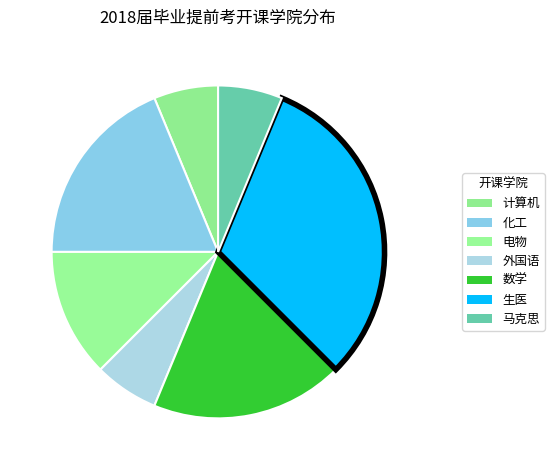

How many slices are in this pie chart?

7